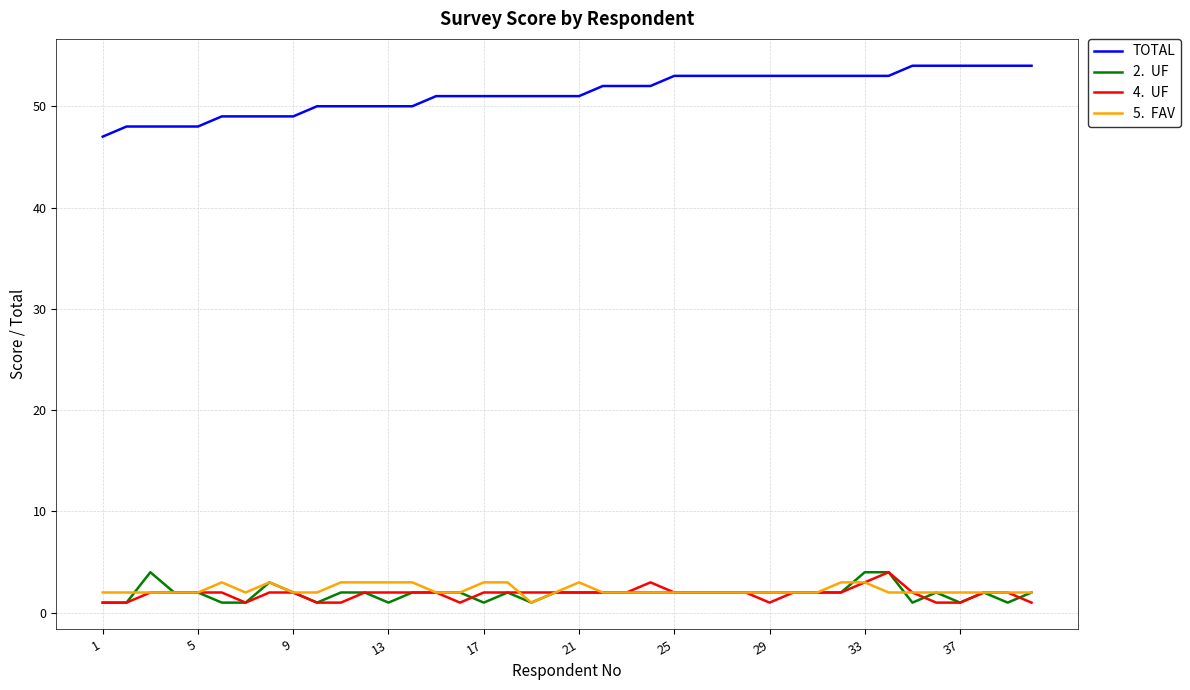

What is the maximum value shown in the chart?

54